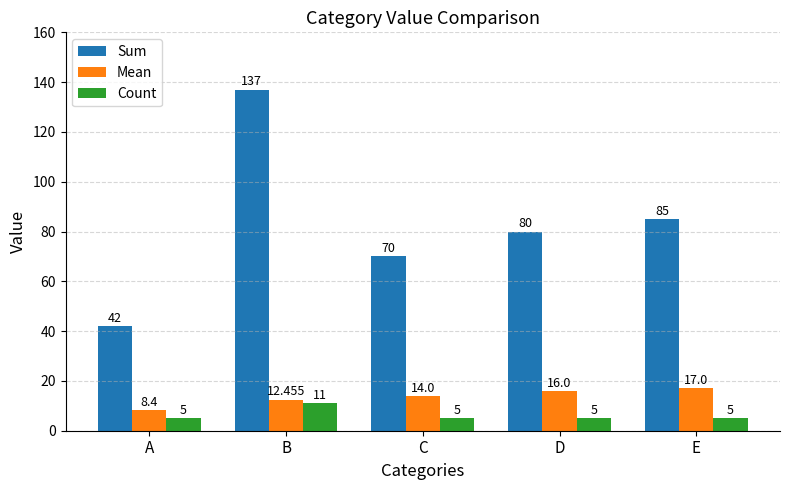

Which series has the largest total across all categories?

Sum